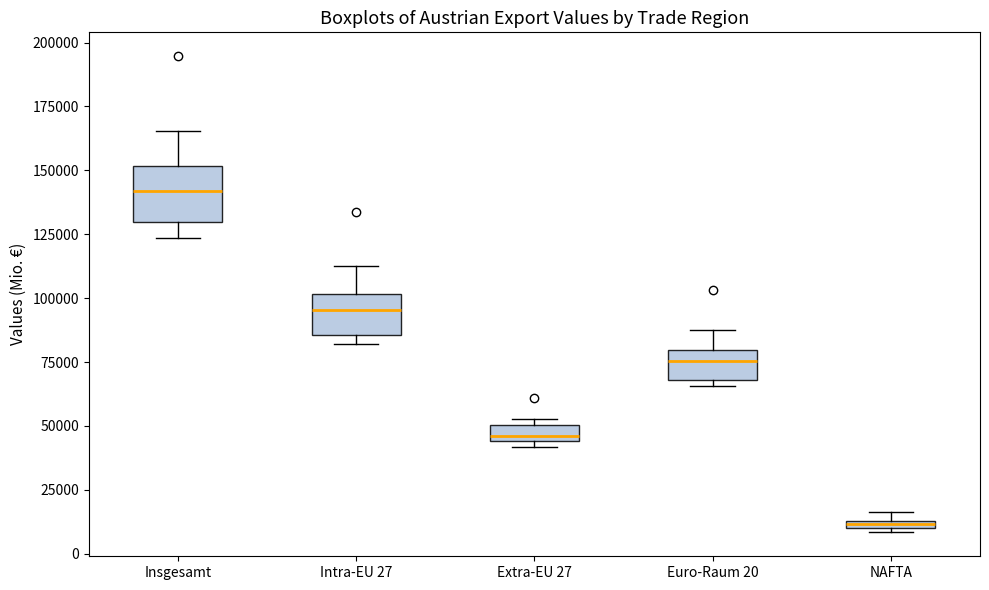

Which box has the lowest median line?

NAFTA